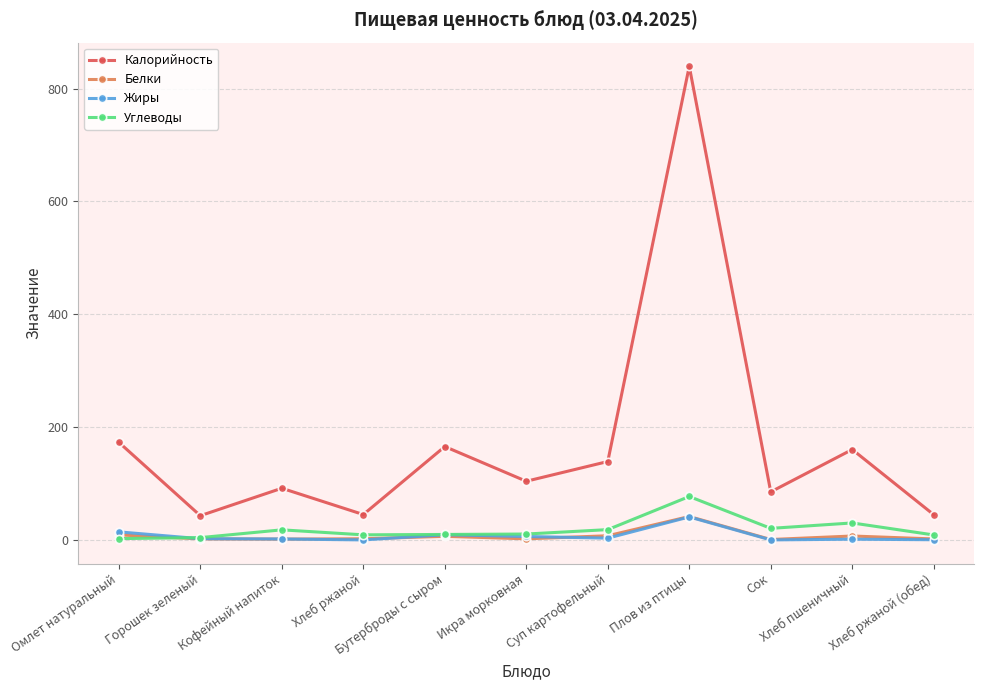

The value of Белки at Сок is 0.7. True or false?

True